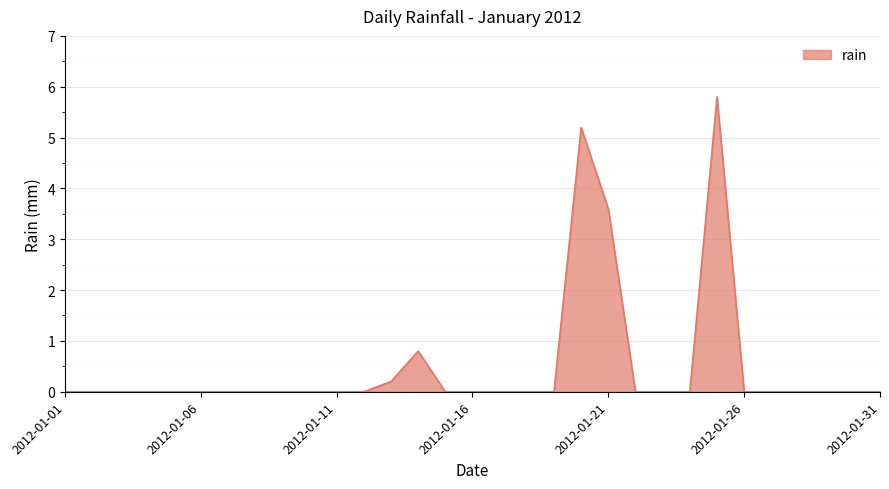

Is it true that the value at 2012-01-01 is 0.0?

True